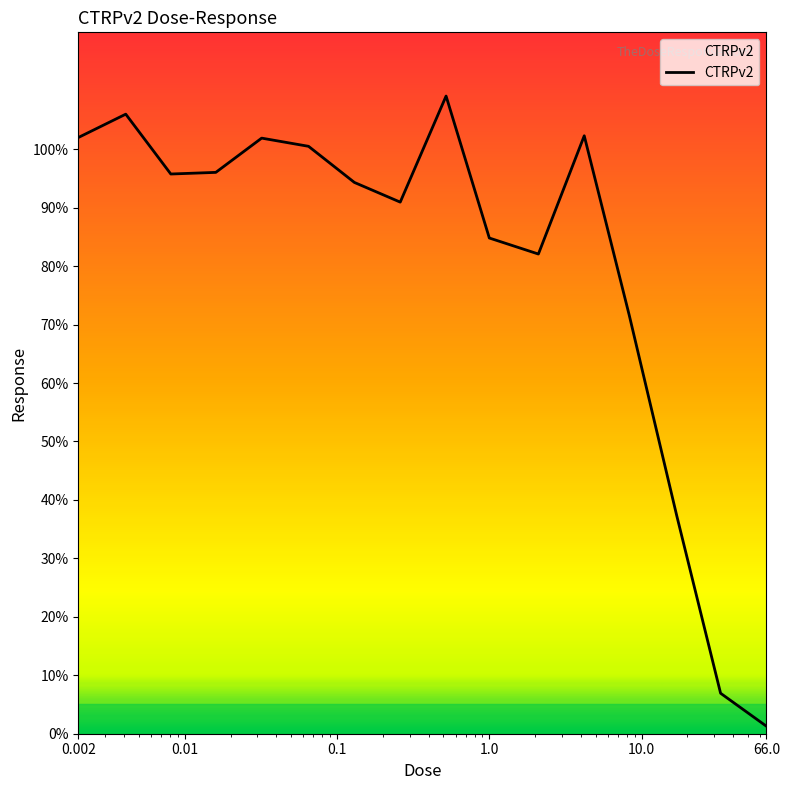

What is the difference between the maximum and minimum values?

107.8